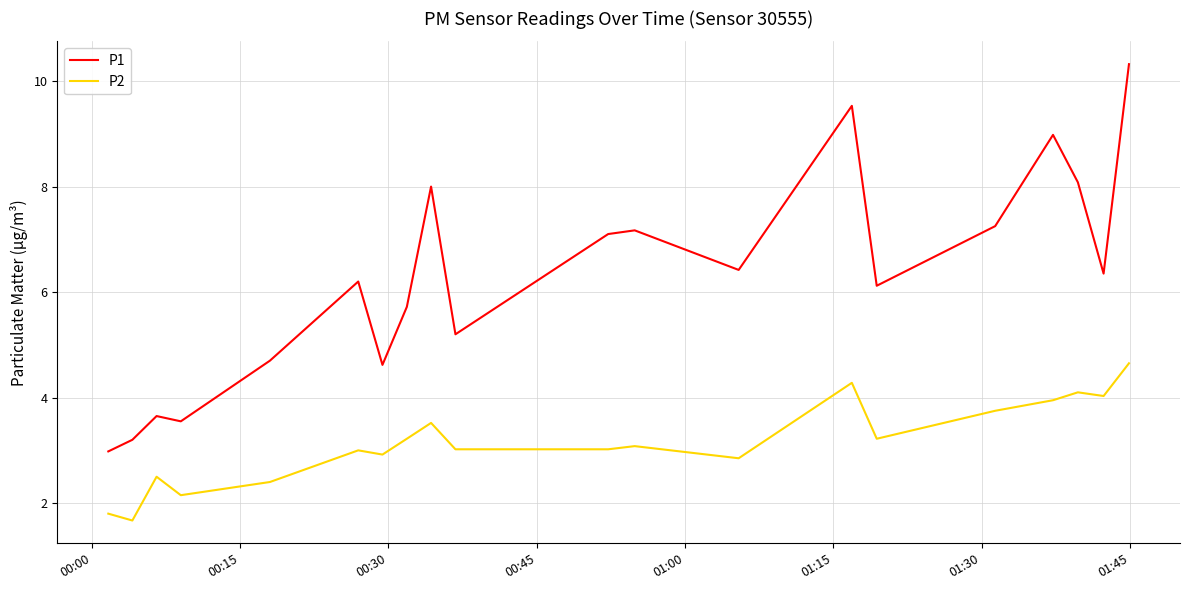

What is the difference between the maximum and minimum values in the P1 series?

7.3